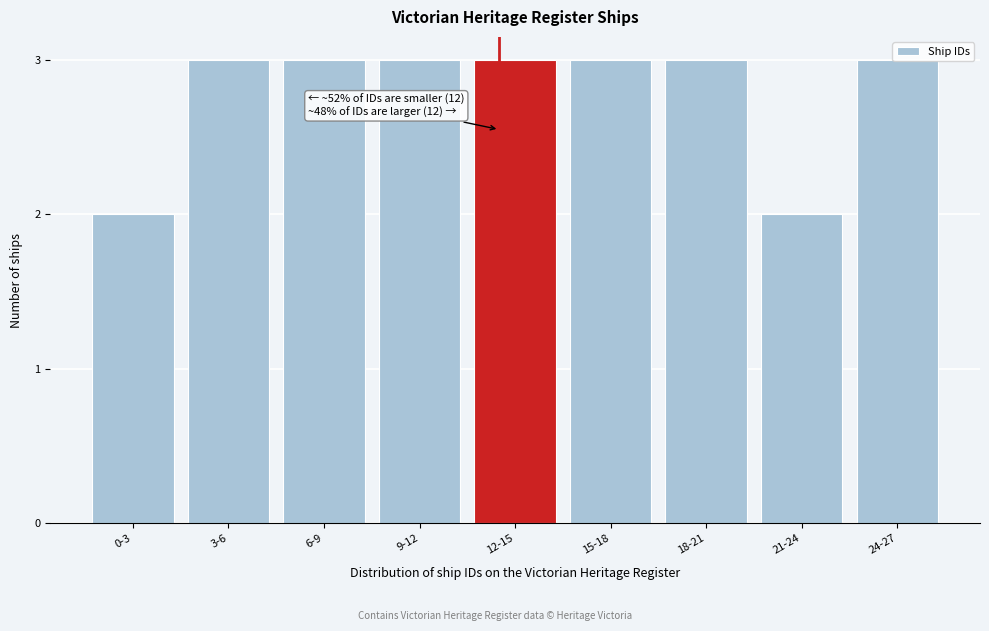

Approximately how many times larger is the value at 6-9 compared to 12-15?

1.0